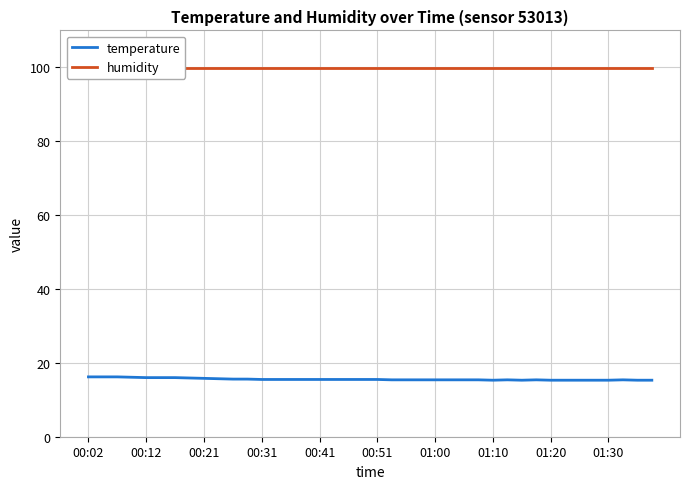

Between 01:30 and 00:41, which is larger?

00:41